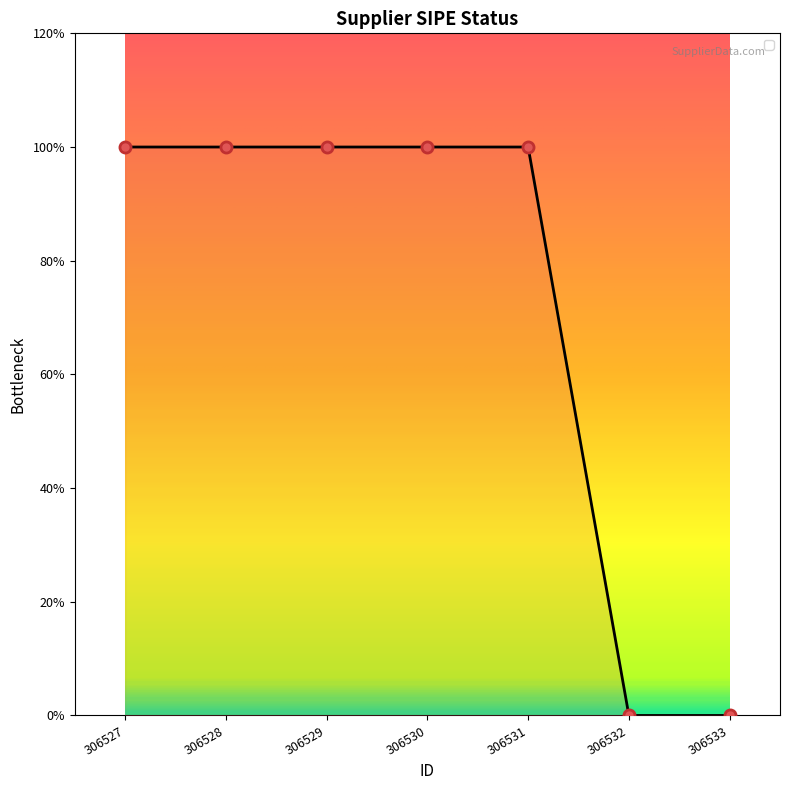

Is this an area chart (filled region under the line)?

Yes